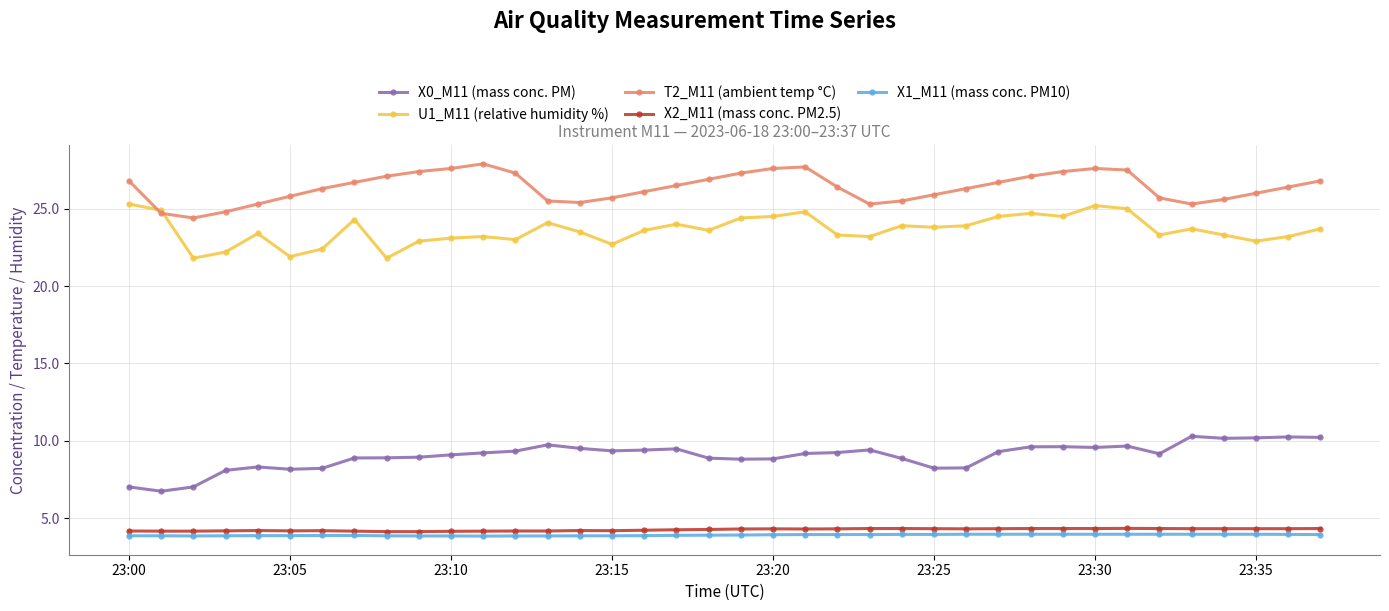

What is the value of the X1_M11 (mass conc. PM10) point at the 27th from the left?

4.0